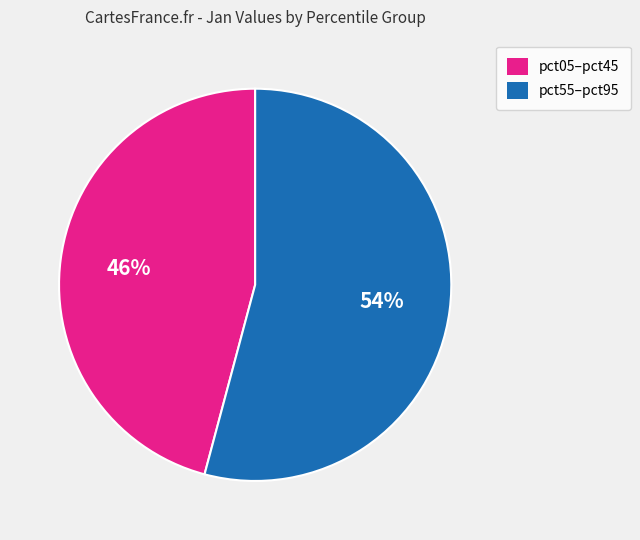

To the nearest percent, what is the average slice percentage?

50%